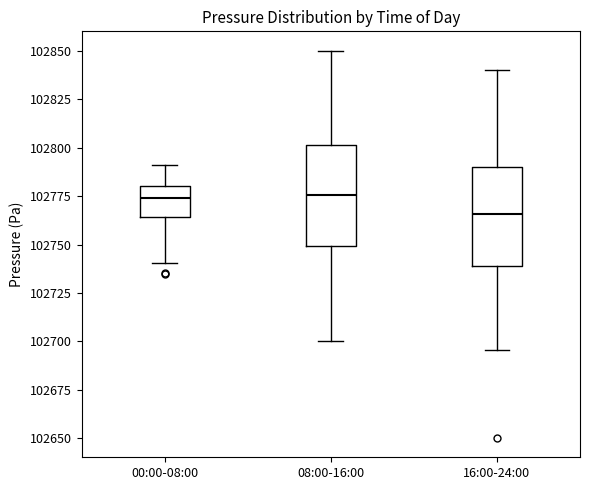

Which box has the lowest median line?

16:00-24:00